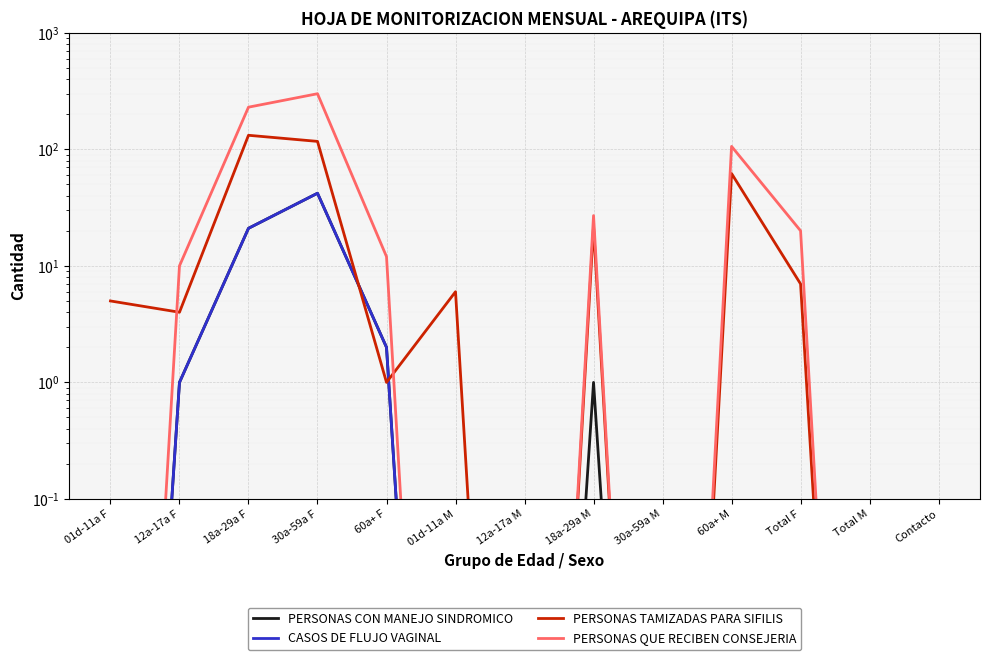

Reading right to left, what are all the values shown in this chart?

PERSONAS CON MANEJO SINDROMICO: Contacto=0.0	Total M=0.0	Total F=0.0	60a+ M=0.0	30a-59a M=0.0	18a-29a M=1.0	12a-17a M=0.0	01d-11a M=0.0	60a+ F=2.0	30a-59a F=42.0	18a-29a F=21.0	12a-17a F=1.0	01d-11a F=0.0
CASOS DE FLUJO VAGINAL: Contacto=0.0	Total M=0.0	Total F=0.0	60a+ M=0.0	30a-59a M=0.0	18a-29a M=0.0	12a-17a M=0.0	01d-11a M=0.0	60a+ F=2.0	30a-59a F=42.0	18a-29a F=21.0	12a-17a F=1.0	01d-11a F=0.0
PERSONAS TAMIZADAS PARA SIFILIS: Contacto=0.0	Total M=0.0	Total F=7.0	60a+ M=62.0	30a-59a M=0.0	18a-29a M=22.0	12a-17a M=0.0	01d-11a M=6.0	60a+ F=1.0	30a-59a F=117.0	18a-29a F=132.0	12a-17a F=4.0	01d-11a F=5.0
PERSONAS QUE RECIBEN CONSEJERIA: Contacto=0.0	Total M=0.0	Total F=20.0	60a+ M=106.0	30a-59a M=0.0	18a-29a M=27.0	12a-17a M=0.0	01d-11a M=0.0	60a+ F=12.0	30a-59a F=300.0	18a-29a F=230.0	12a-17a F=10.0	01d-11a F=0.0